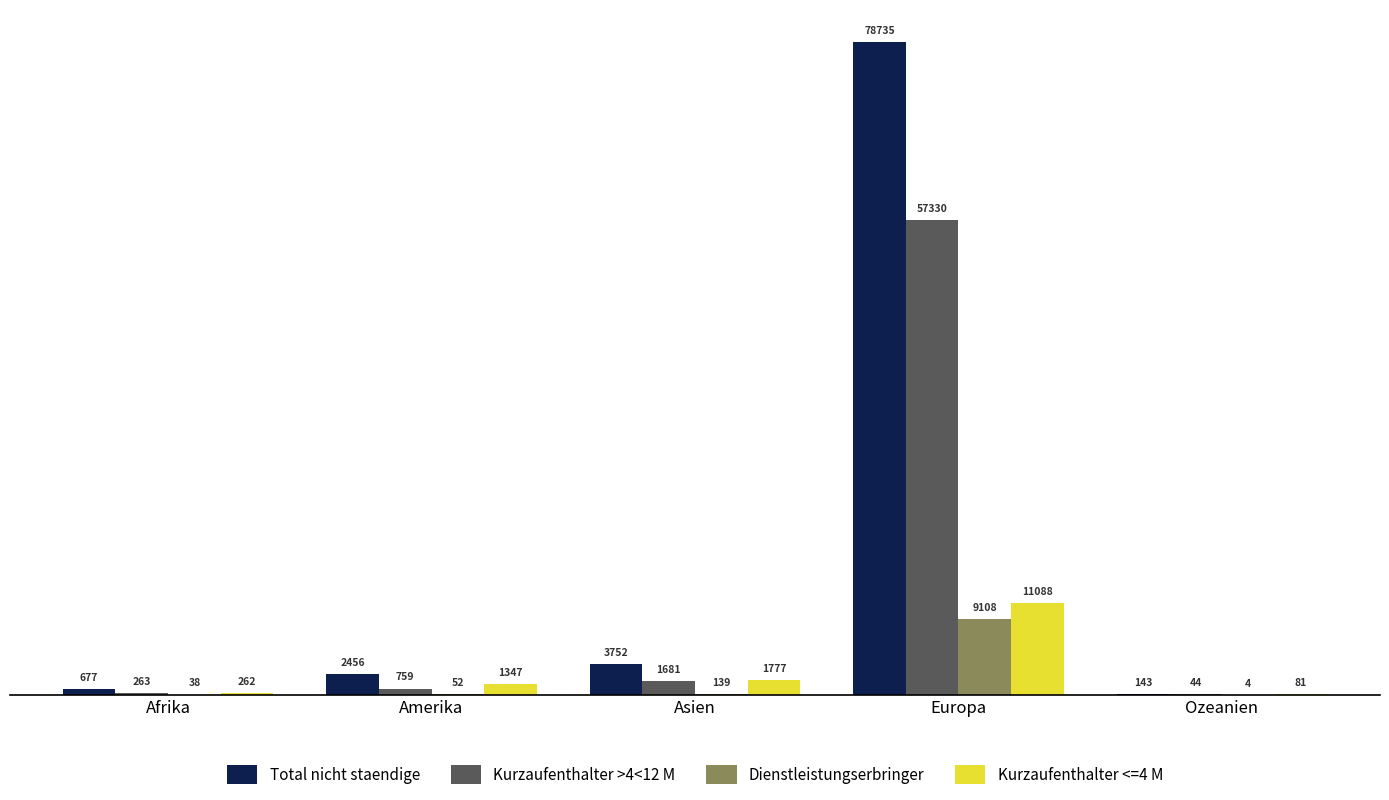

Is it true that Total nicht staendige equals 677 at Afrika?

True